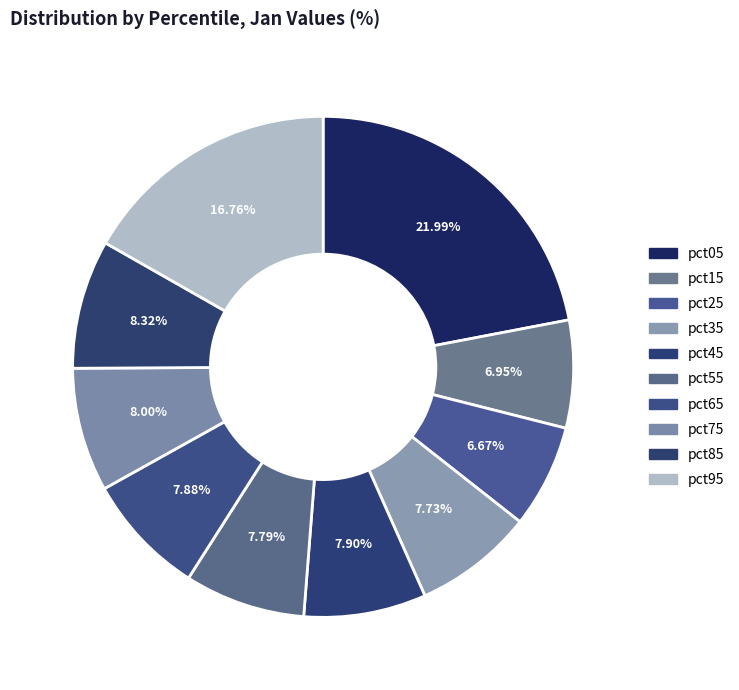

Rank the categories by value from lowest to highest.

pct25, pct15, pct35, pct55, pct65, pct45, pct75, pct85, pct95, pct05